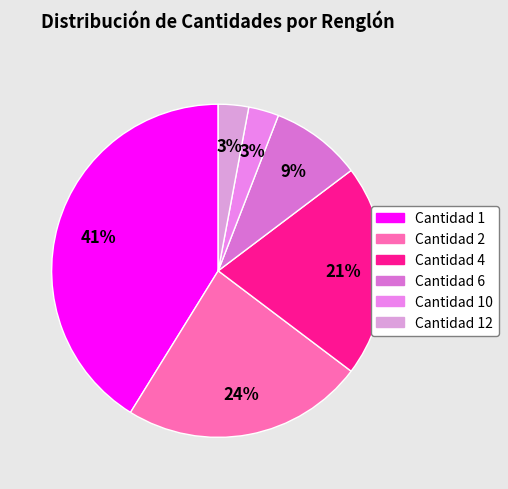

To the nearest percent, what is the average slice percentage?

17%